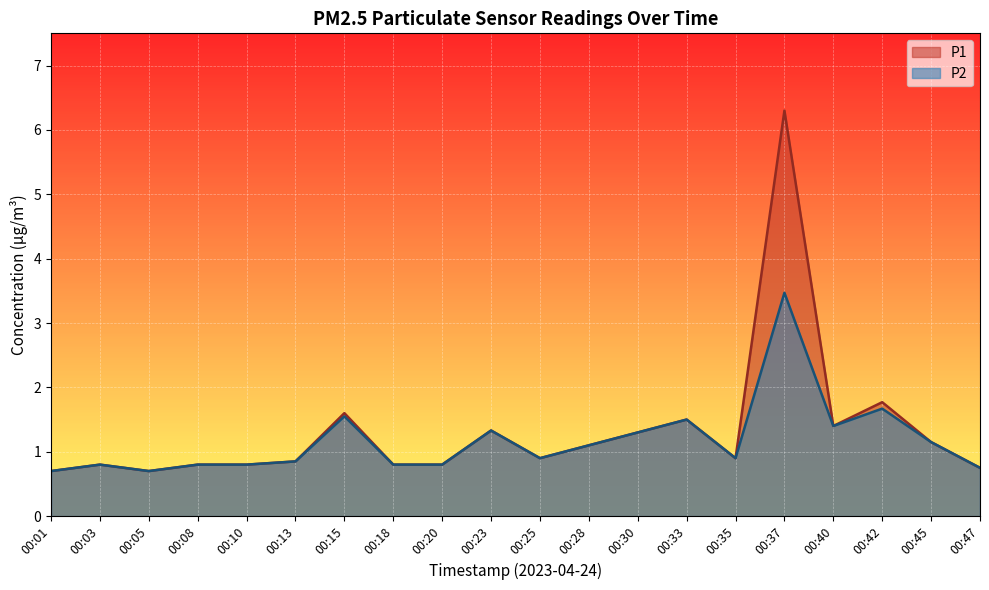

At which label does P1 reach its minimum?

00:01